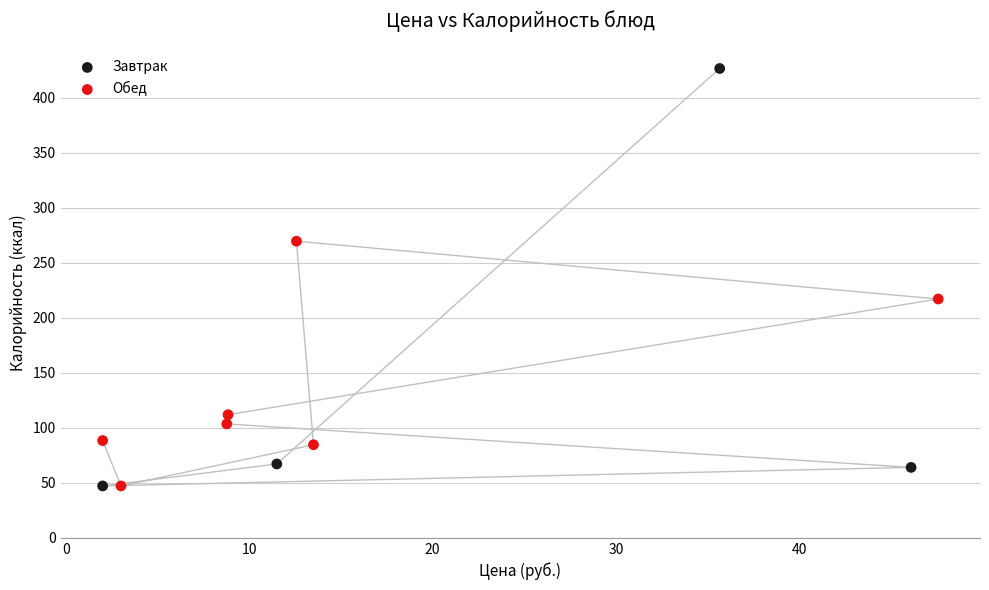

Which series has the widest spread of Y values?

Завтрак